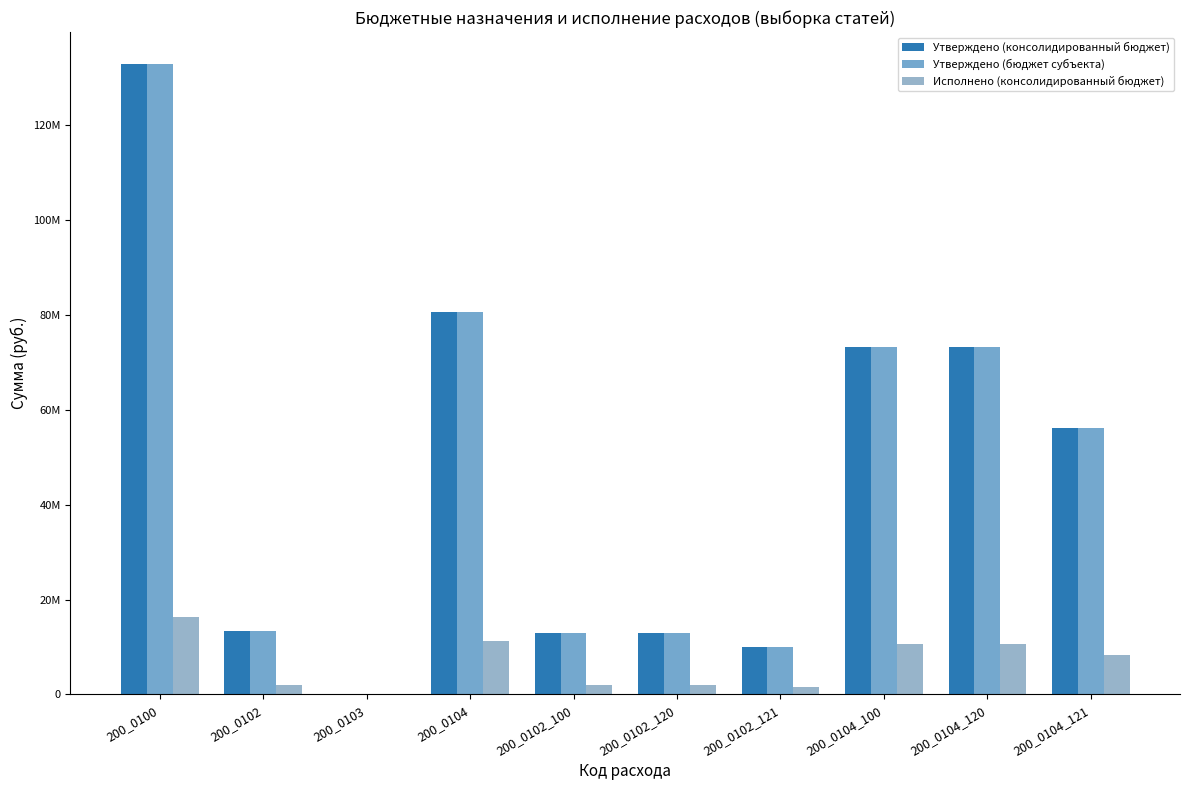

Are the bars horizontal?

No